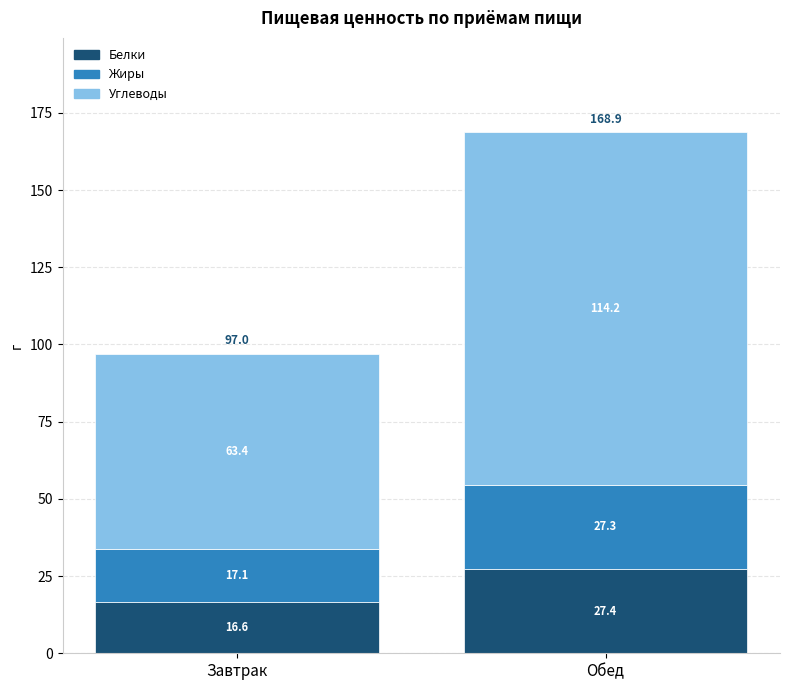

The value of Белки at Обед is 27.4. True or false?

True